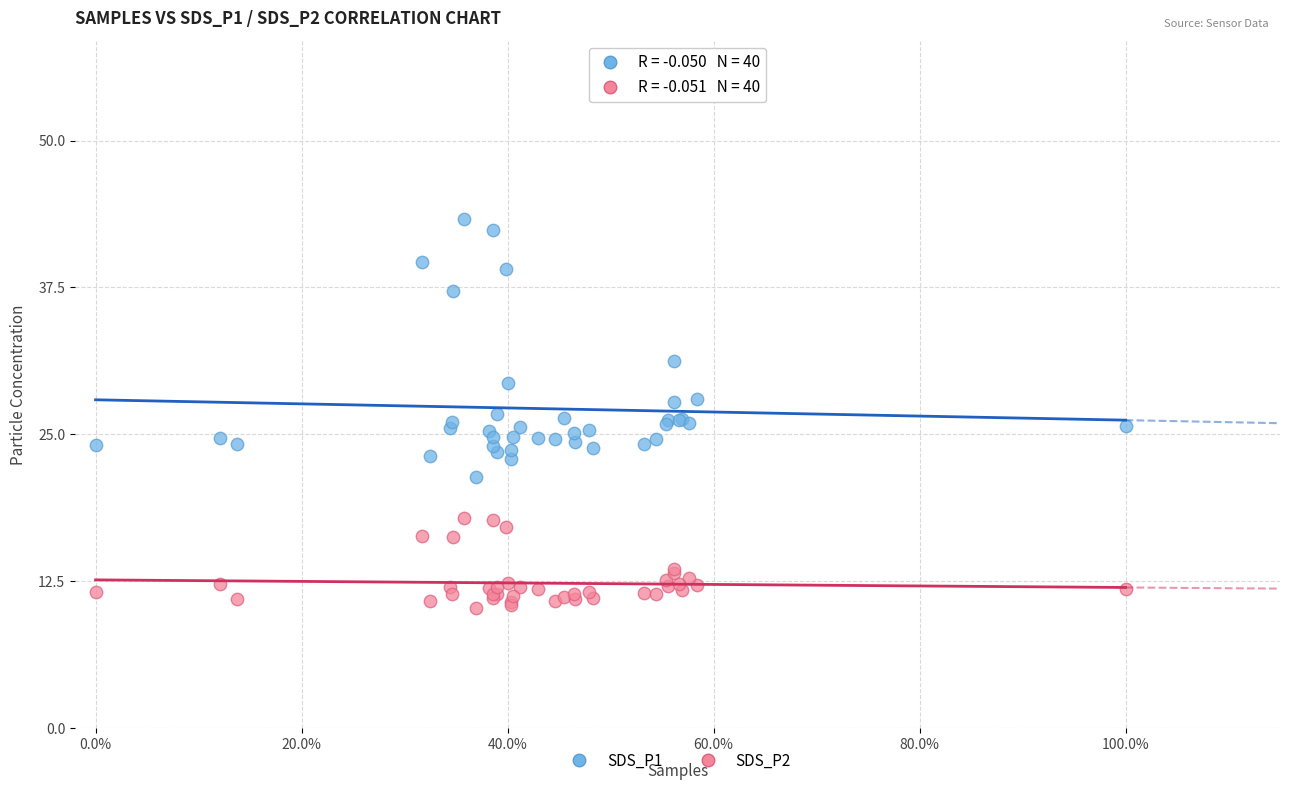

Which series reaches the minimum Y coordinate?

SDS_P2